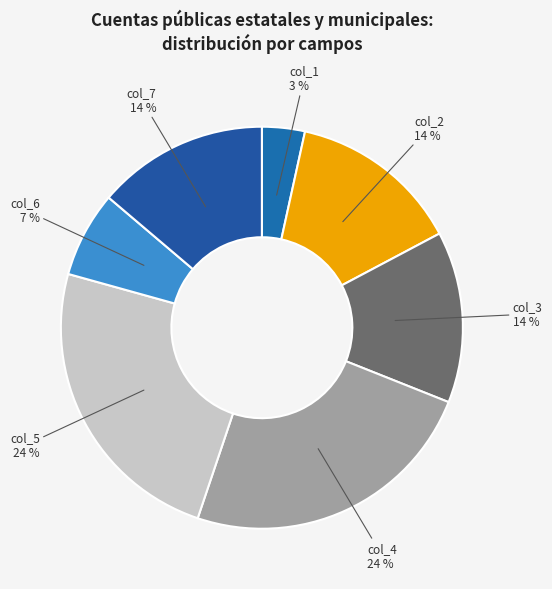

To the nearest percent, what is the difference between the largest and smallest slice percentages?

21%